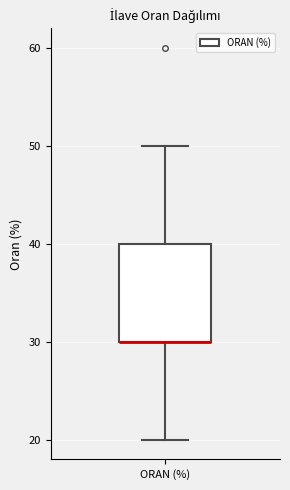

Read this box plot against the y-axis: the position of the median line, the range covered by the box, and the ends of both whiskers. The values are not printed on the chart, so give them approximately, as read against the axis.

median 30 (drawn on the box's lower edge), box 30 to 40, whiskers 20 to 50